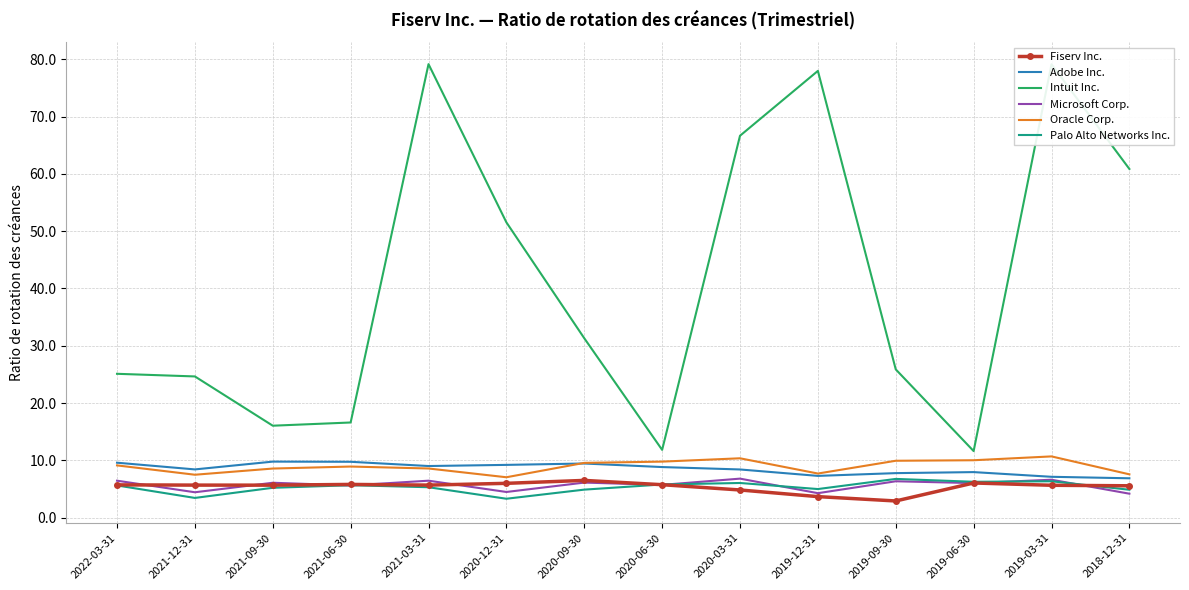

What position from the right is 2019-09-30?

4